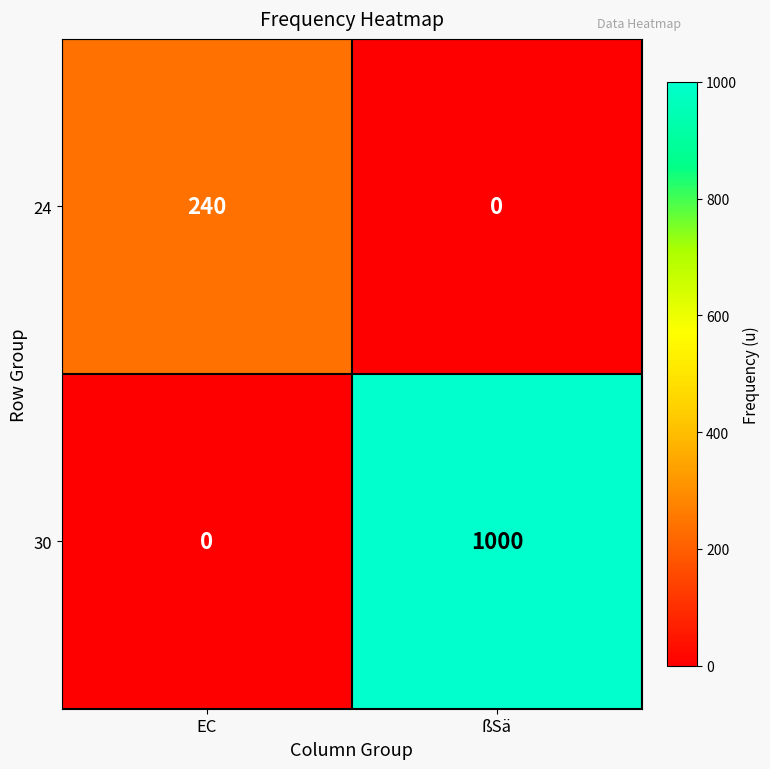

True or false: 24 has a value of 141 at ßSä.

False